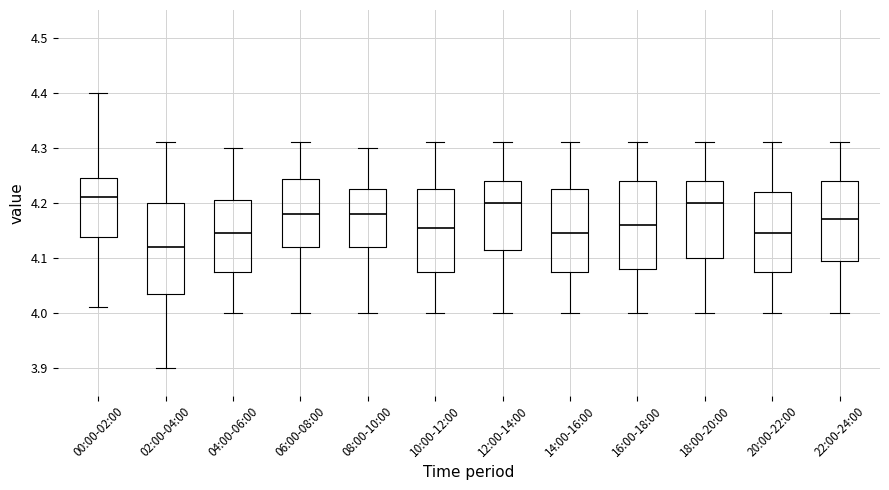

Where is the upper edge of the box for 10:00-12:00 on the y-axis? The values are not printed on the chart, so give them approximately, as read against the axis.

4.23